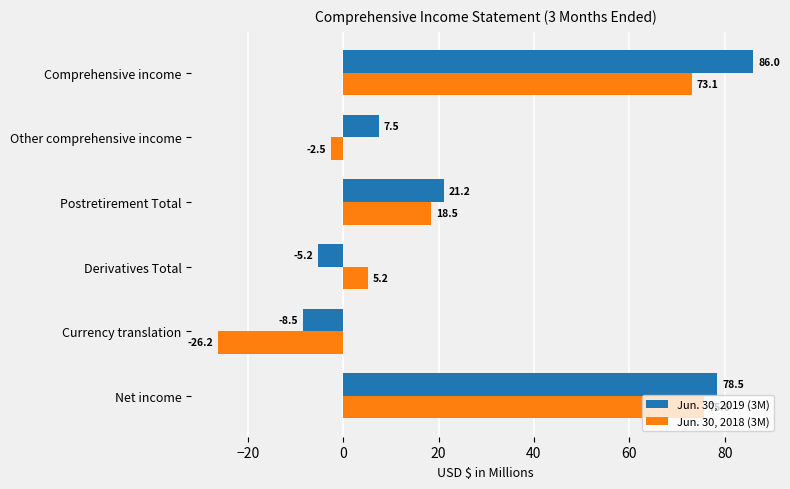

What is the maximum value for Jun. 30, 2018 (3M)?

75.6